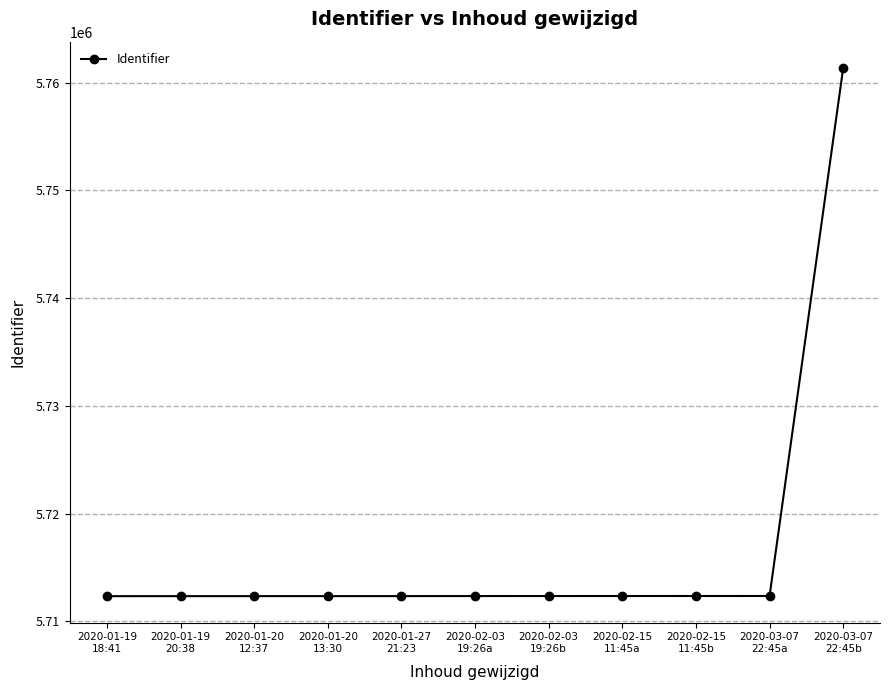

What is the ratio of the value at 2020-02-03
19:26b to the value at 2020-01-19
18:41?

1.0